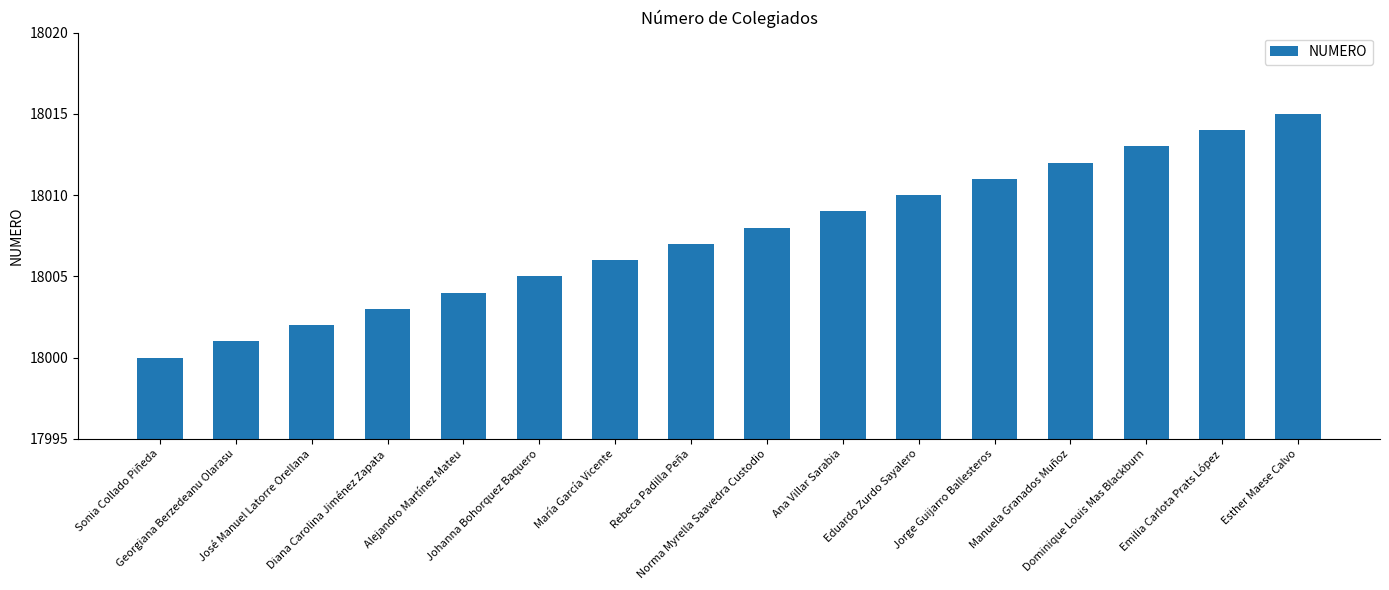

The value at Norma Myrella Saavedra Custodio is 18008. True or false?

True